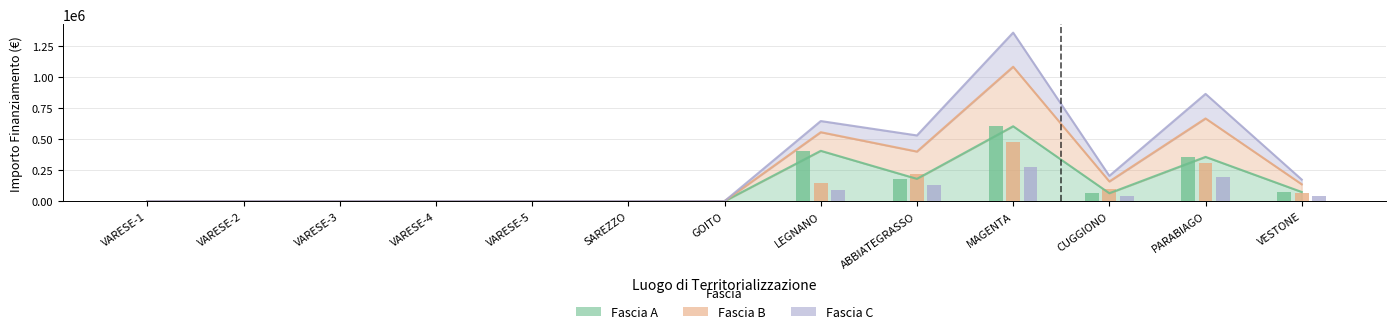

At which label does Fascia A reach its minimum?

VARESE-1